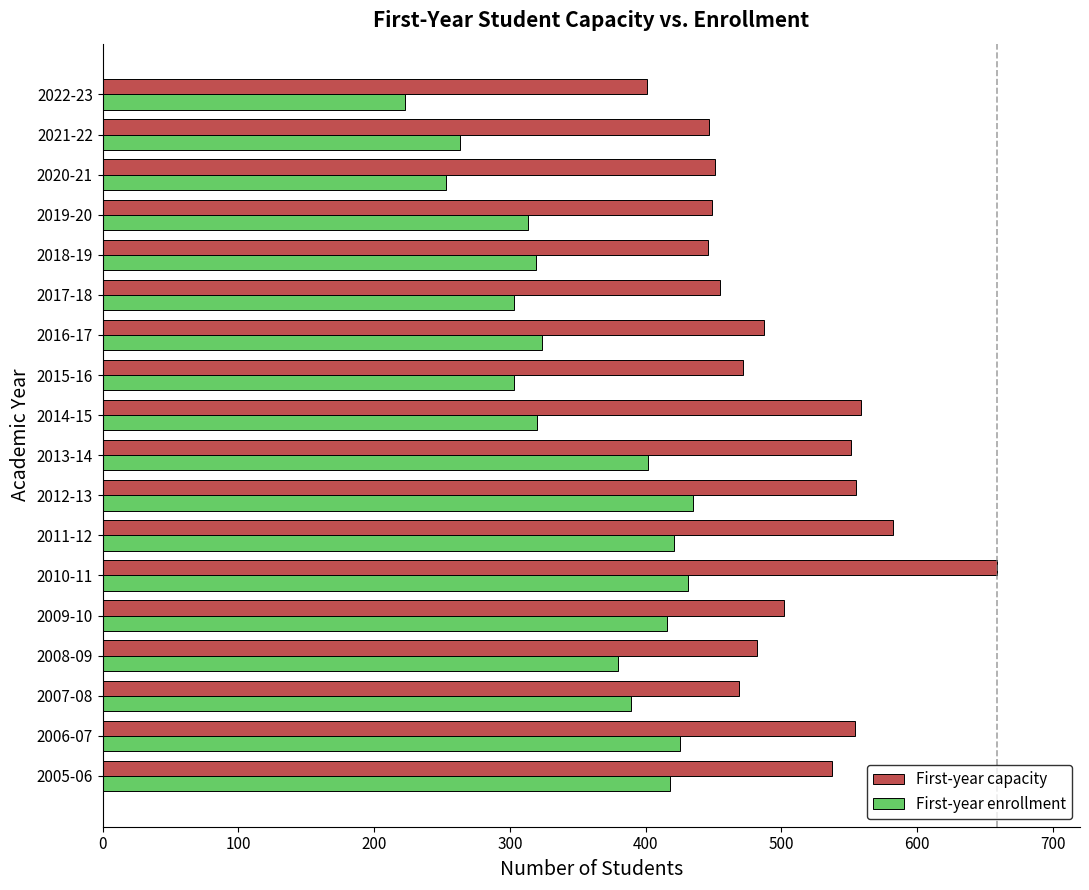

True or false: First-year capacity has a value of 487 at 2016-17.

True